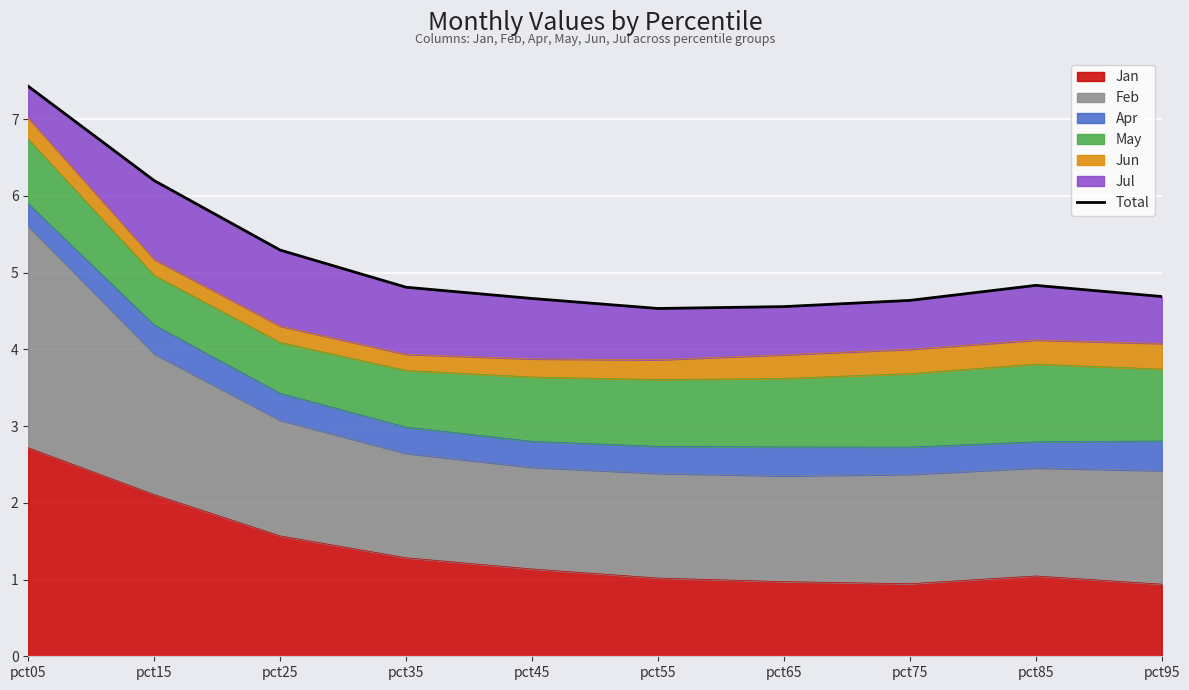

What is the change in value from pct35 to pct75?

-0.2